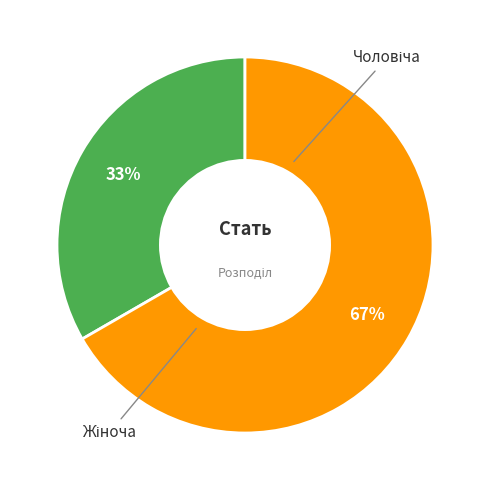

To the nearest percent, what is the average slice percentage?

50%